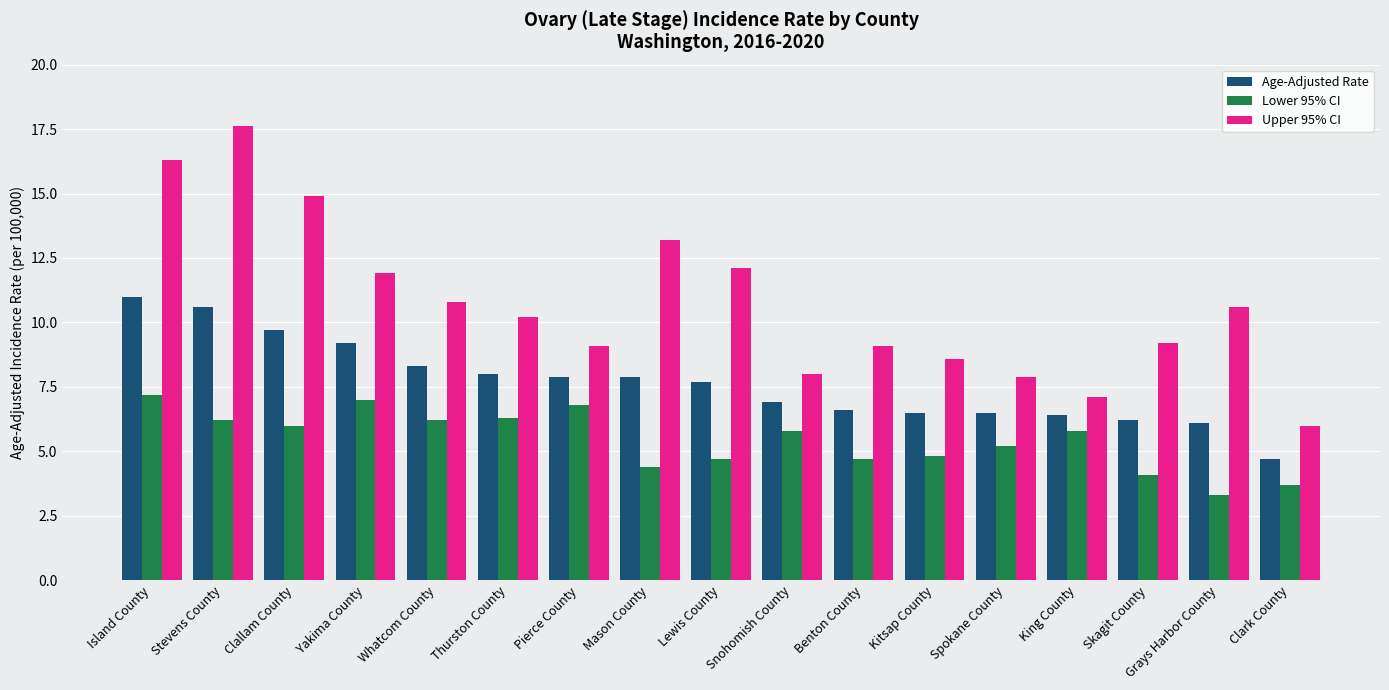

What is the total value across all series at Island County?

34.5